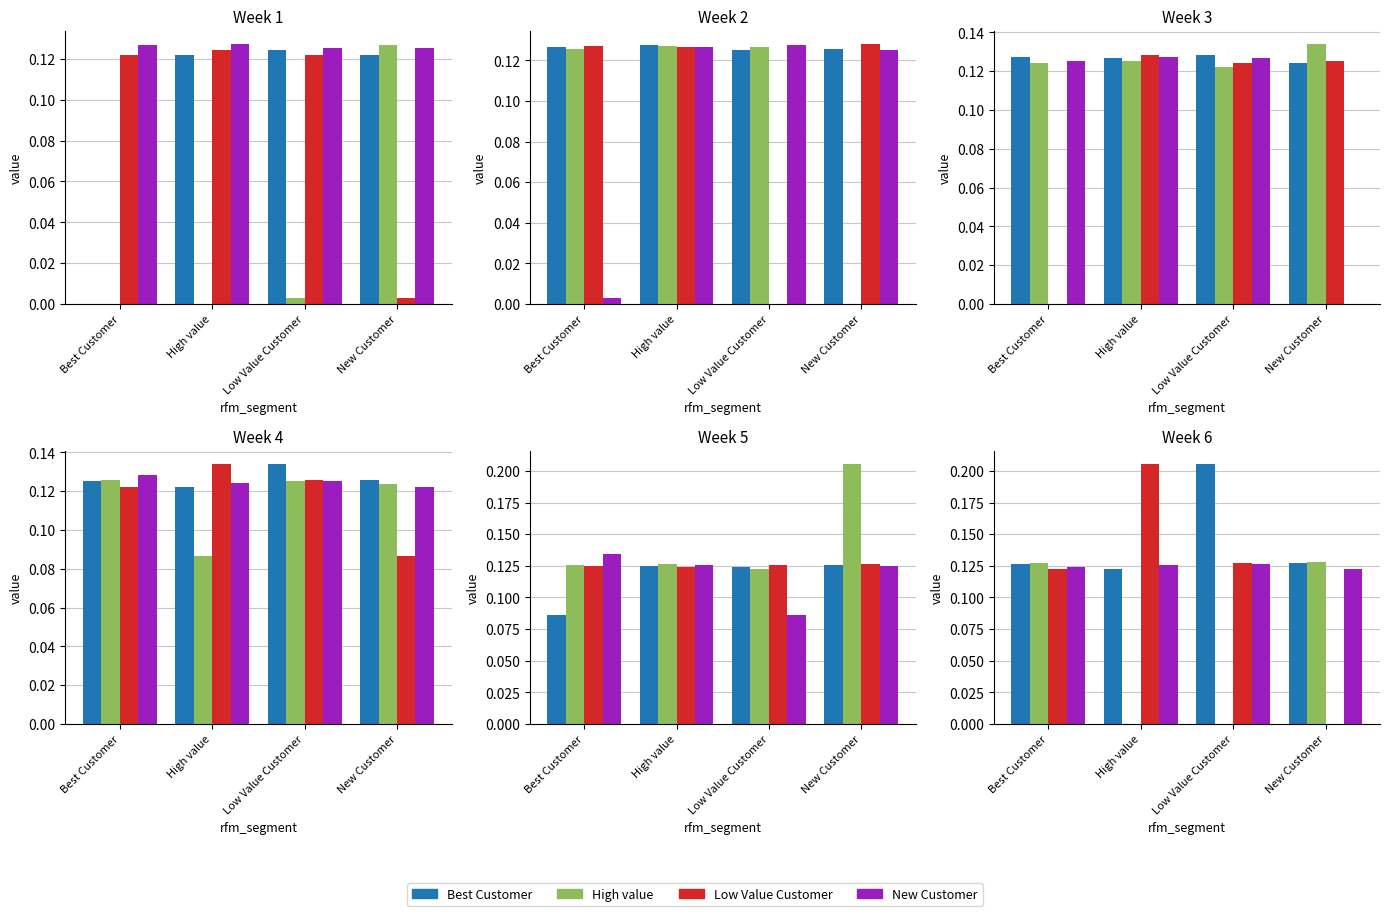

What is the difference between the Low Value Customer values at New Customer and High value?

0.2